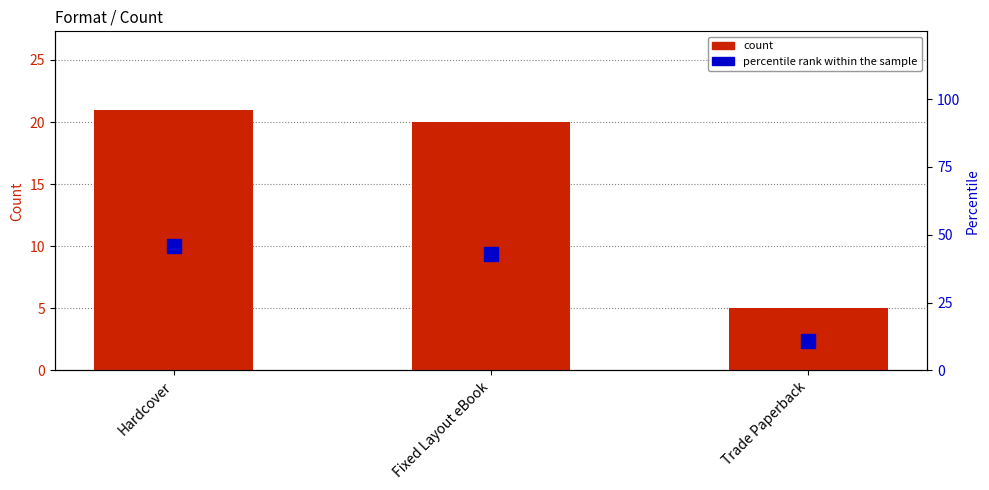

The value of percentile rank within the sample at Trade Paperback is 11. True or false?

True